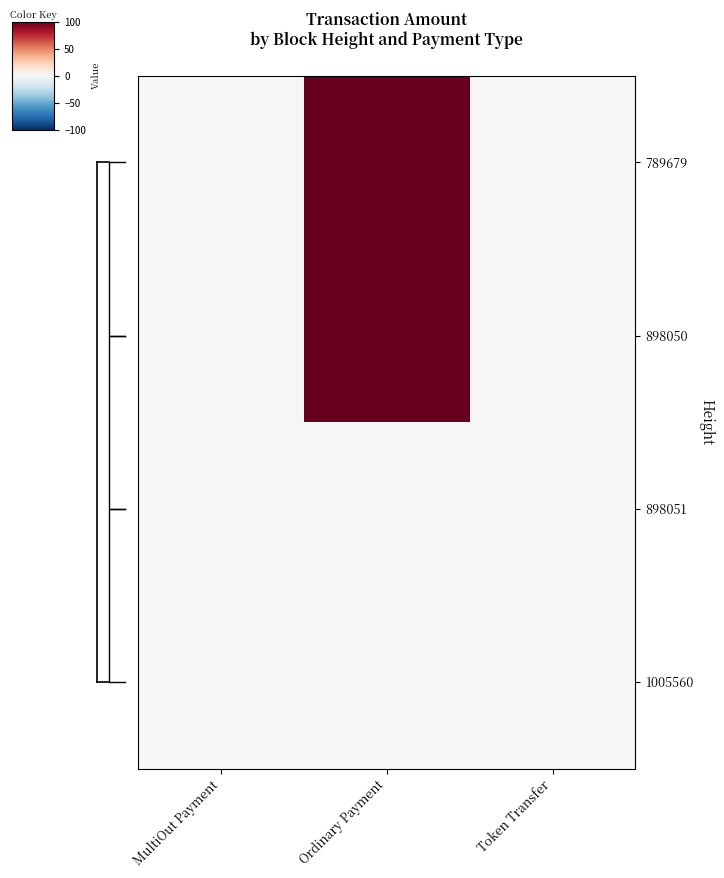

Which has a higher value, Ordinary Payment or Token Transfer?

Ordinary Payment